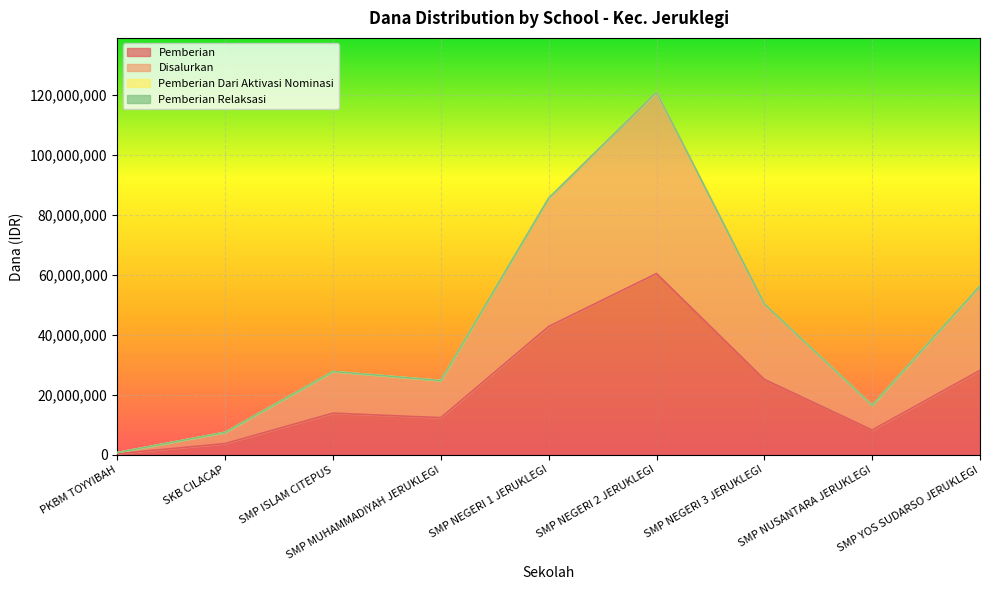

How many lines are shown in the chart?

4